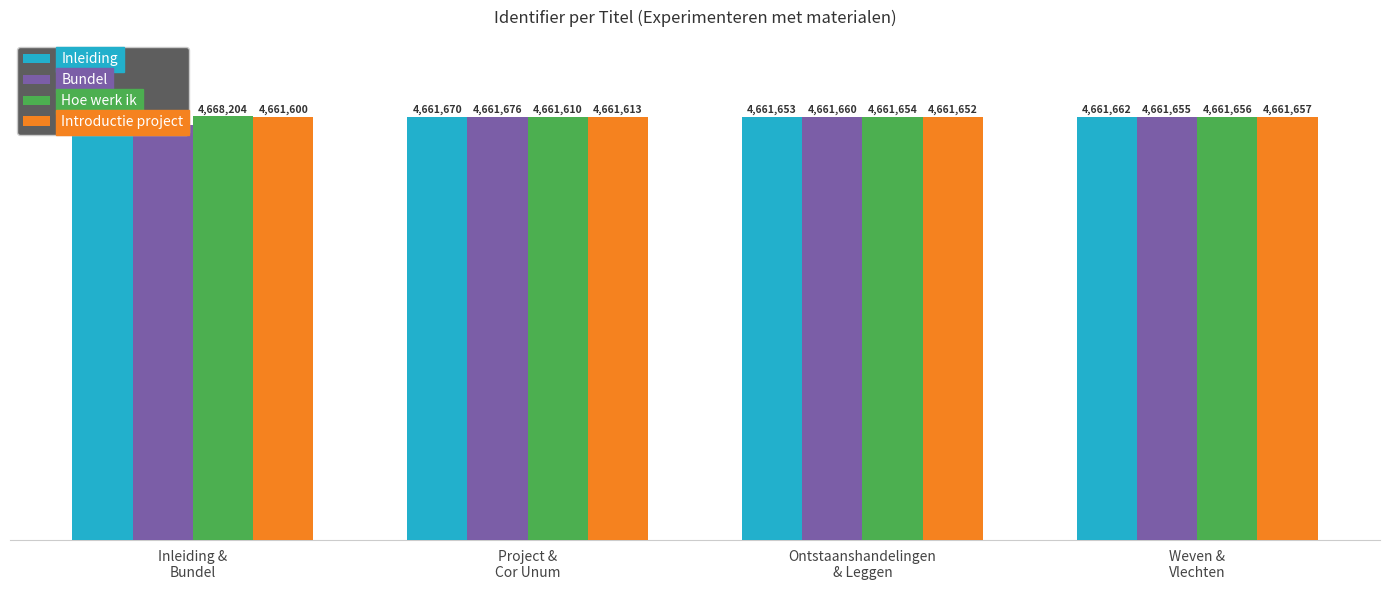

What is the label of the 3rd bar from the left?

Ontstaanshandelingen
& Leggen